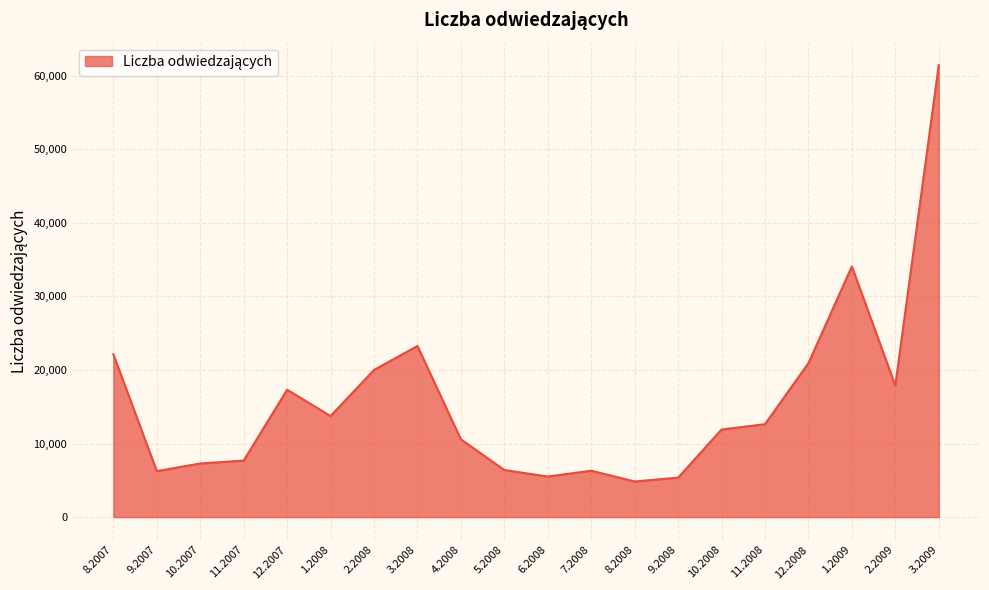

Between 10.2008 and 4.2008, which is larger?

10.2008